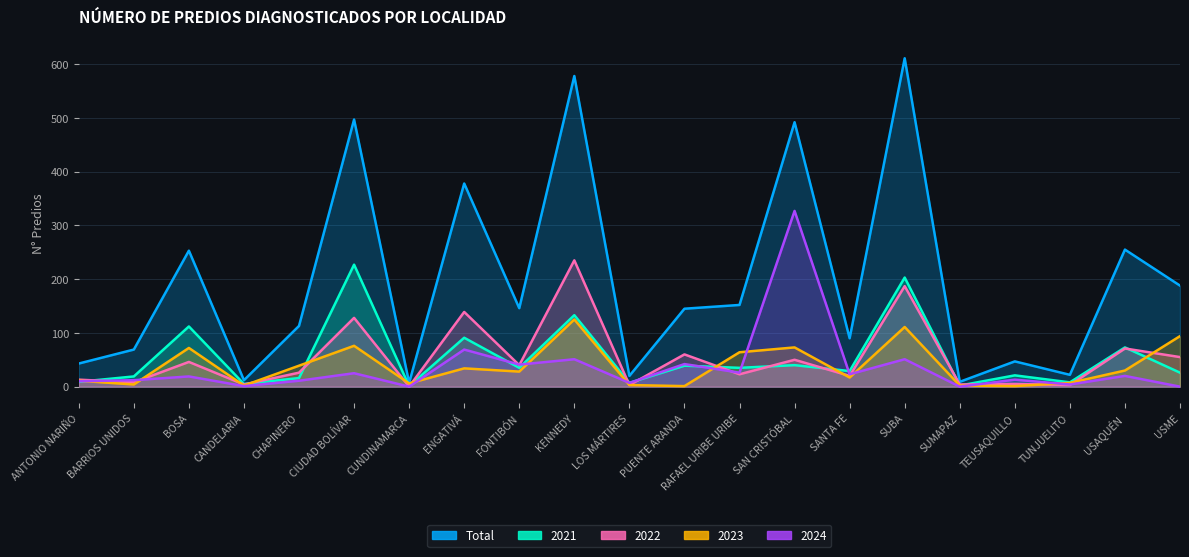

Where is Total nearest to the value 309?

USAQUÉN